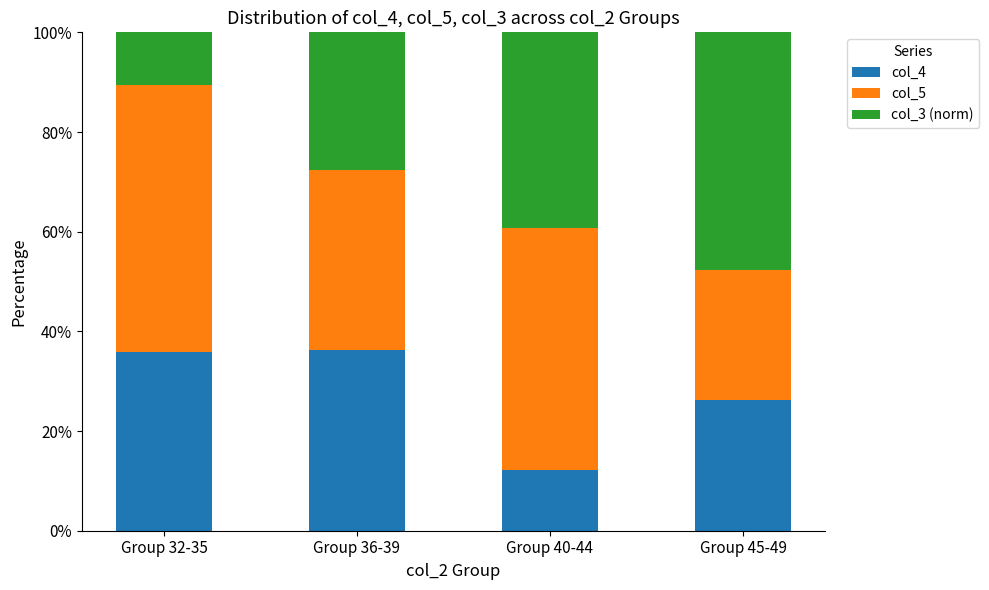

Is it true that col_4 equals 26.2 at Group 45-49?

True